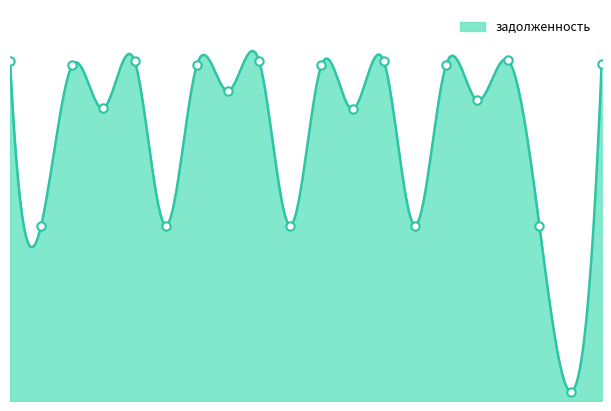

What value does the data have at 17?

12595.2